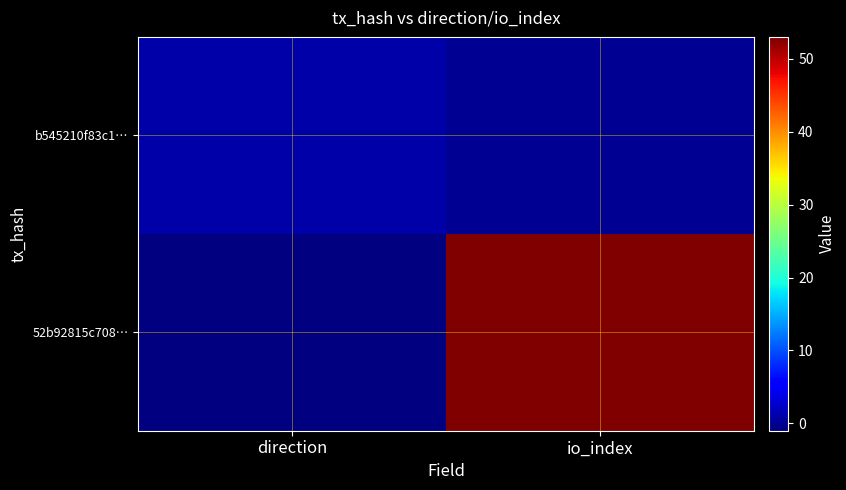

Reading left to right, transcribe all the data shown in this chart.

52b92815c708…: direction=-1	io_index=53
b545210f83c1…: direction=1	io_index=0